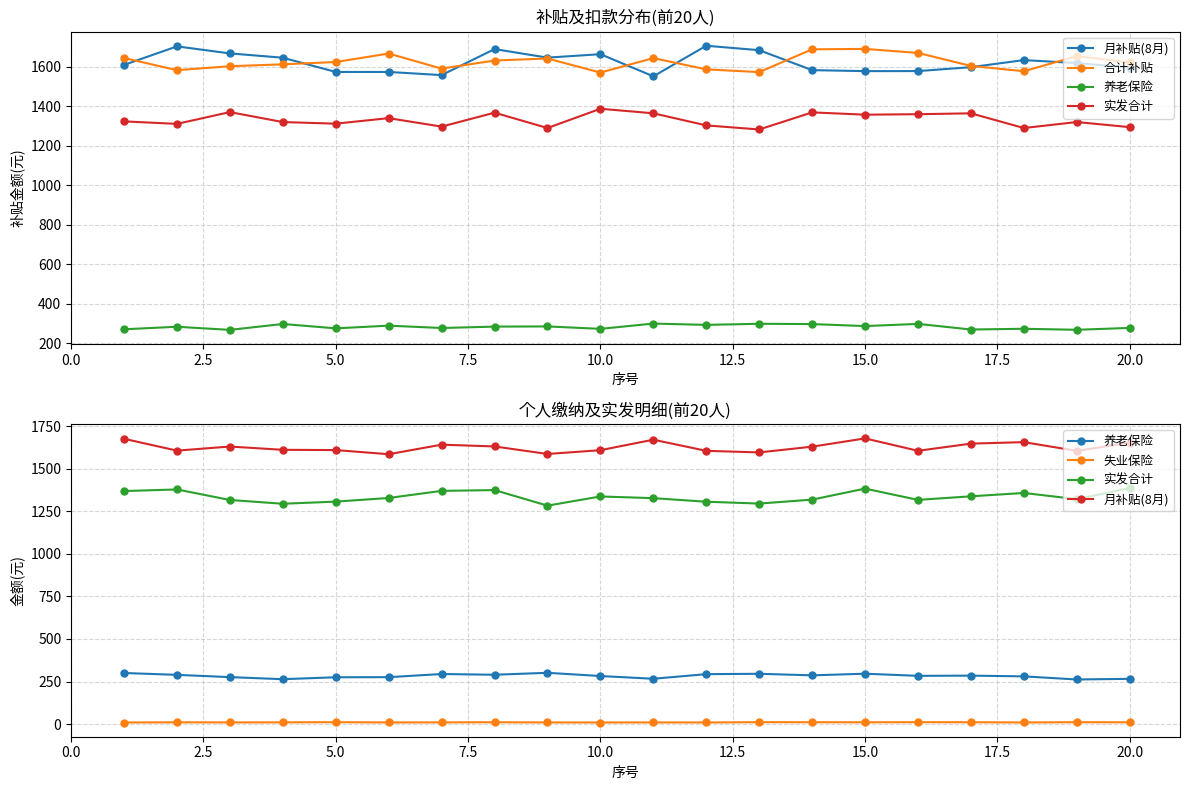

How many lines are shown in the chart?

5